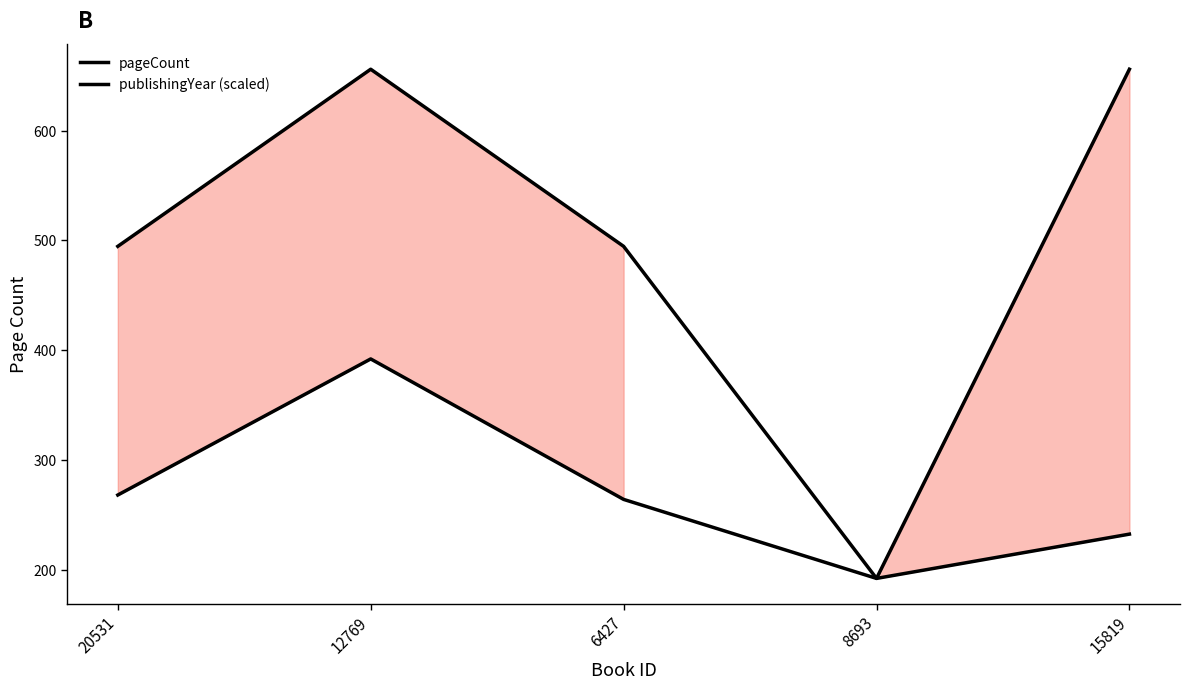

Where is publishingYear (scaled) nearest to the value 424?

20531